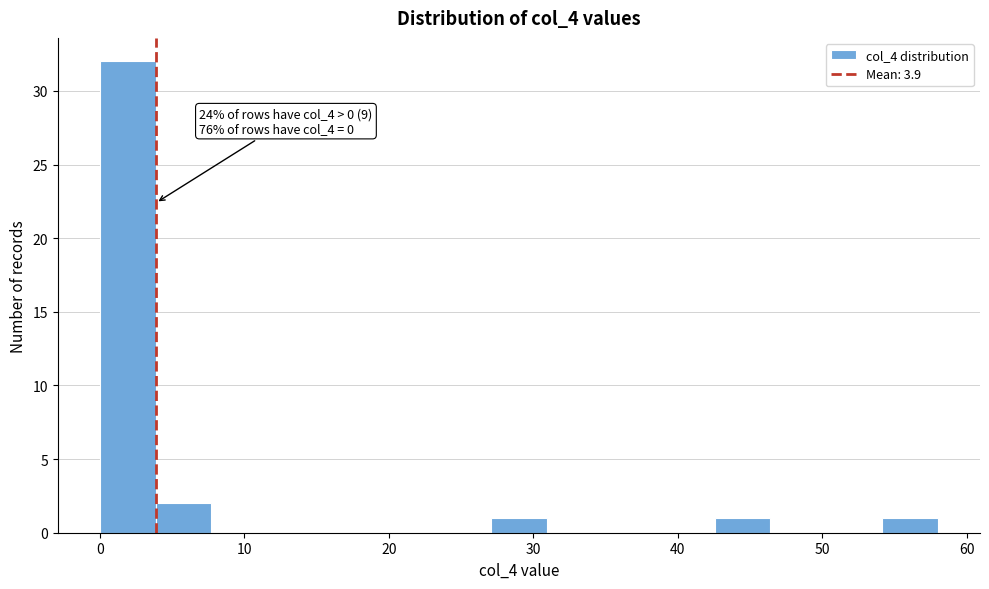

Read against the x-axis, roughly where is the centre of the tallest bar?

2